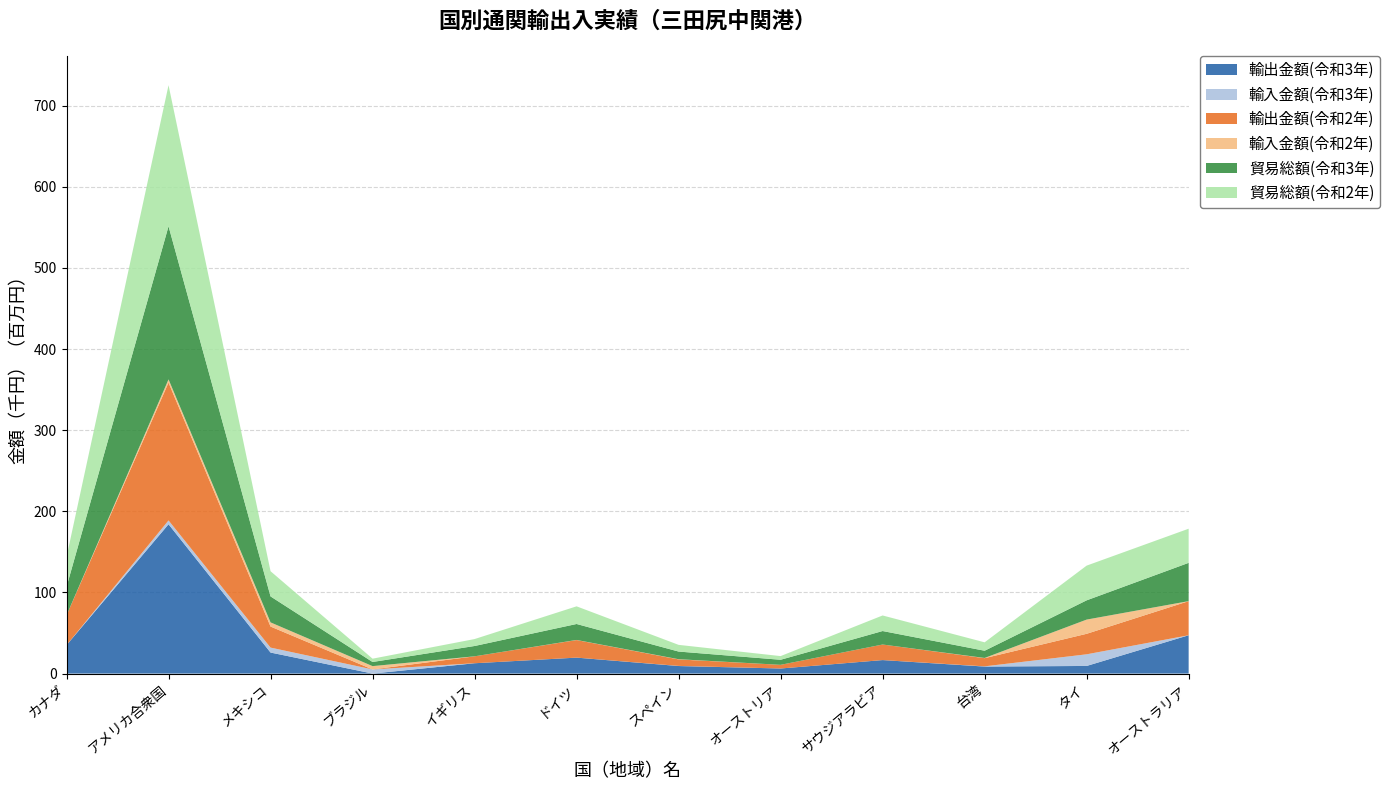

Reading left to right, what are all the values shown in this chart?

輸出金額(令和3年): 35070676	184056942	25913425	0	12717350	19650790	9302939	6236197	16627561	8643127	9388504	47213769
輸入金額(令和3年): 0	4714133	6097639	5094171	0	31654	139968	0	0	255626	14358059	0
輸出金額(令和2年): 36782250	169938869	25962671	0	8551387	21625762	8018350	4530151	19183474	10093372	25280155	42052705
輸入金額(令和2年): 0	3939697	5116992	4083274	0	132617	233920	0	0	262225	17510449	17725
貿易総額(令和3年): 35070676	188771075	32011064	5094171	12717350	19682444	9442907	6236197	16627561	8898753	23746563	47213769
貿易総額(令和2年): 36782250	173878566	31079663	4083274	8551387	21758379	8252270	4530151	19183474	10355597	42790604	42070430